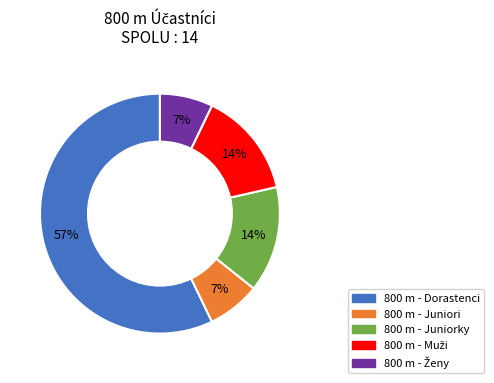

Between 800 m - Dorastenci and 800 m - Juniori, which is larger?

800 m - Dorastenci